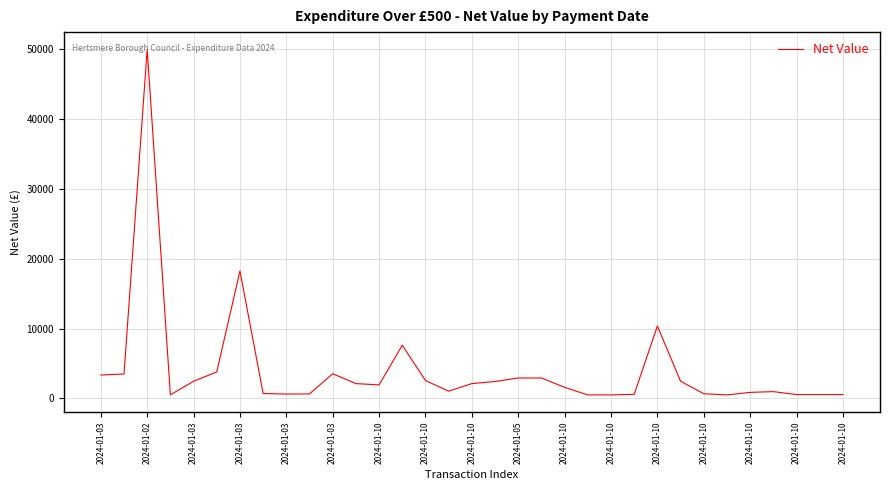

What is the average value?

4055.0